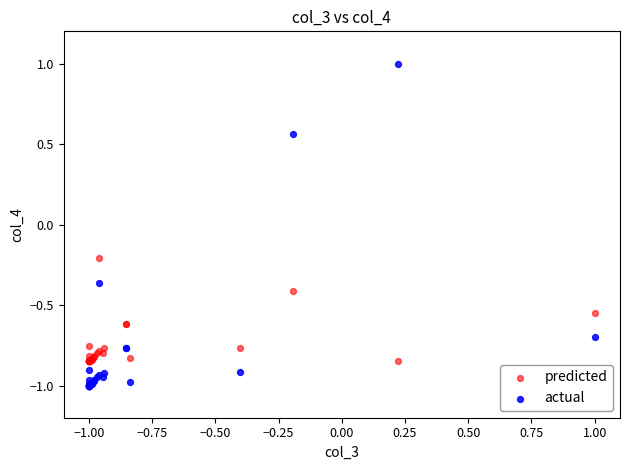

Which series reaches the minimum Y coordinate?

actual